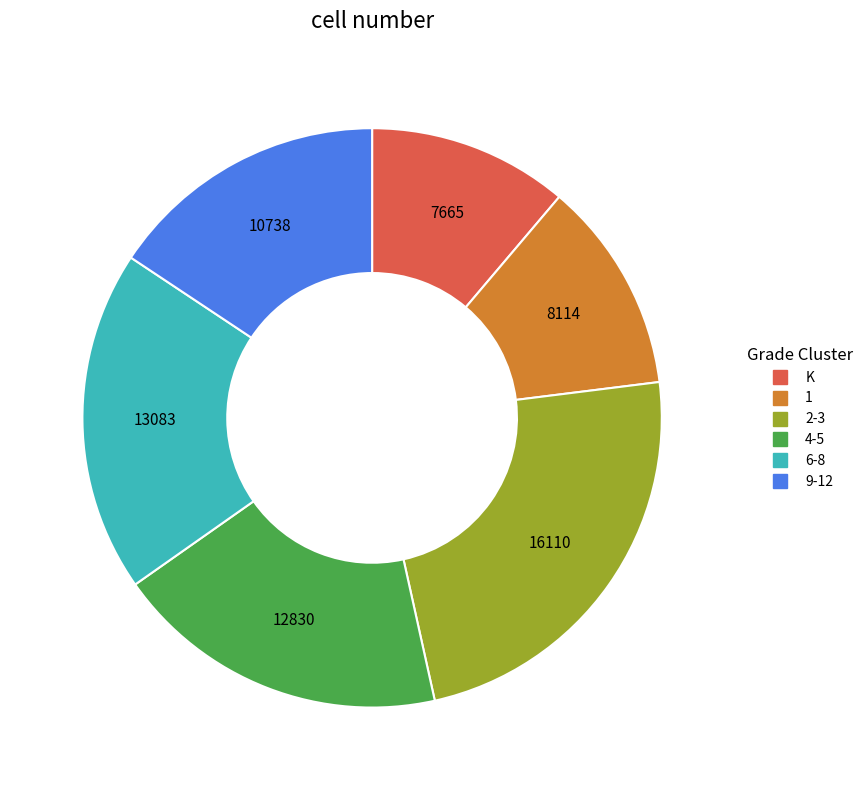

Between 9-12 and 1, which is larger?

9-12